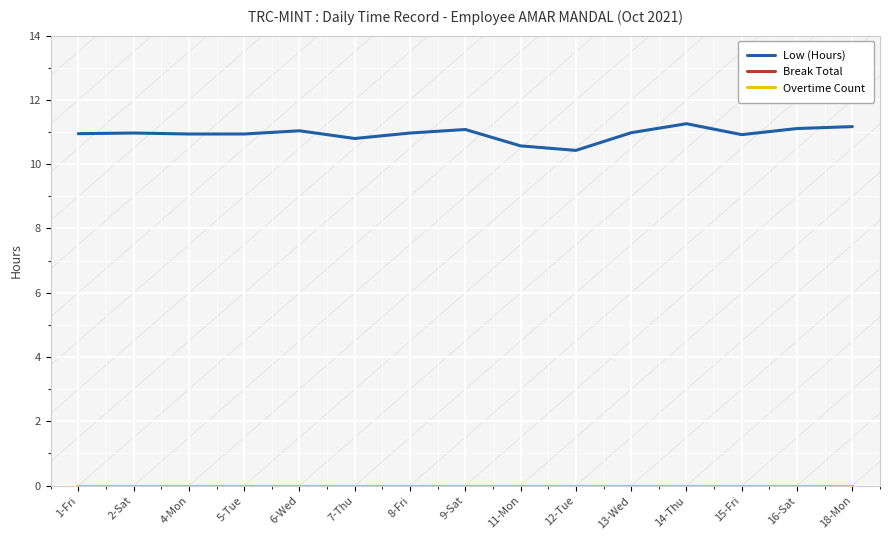

Does the chart have visible grid lines?

Yes